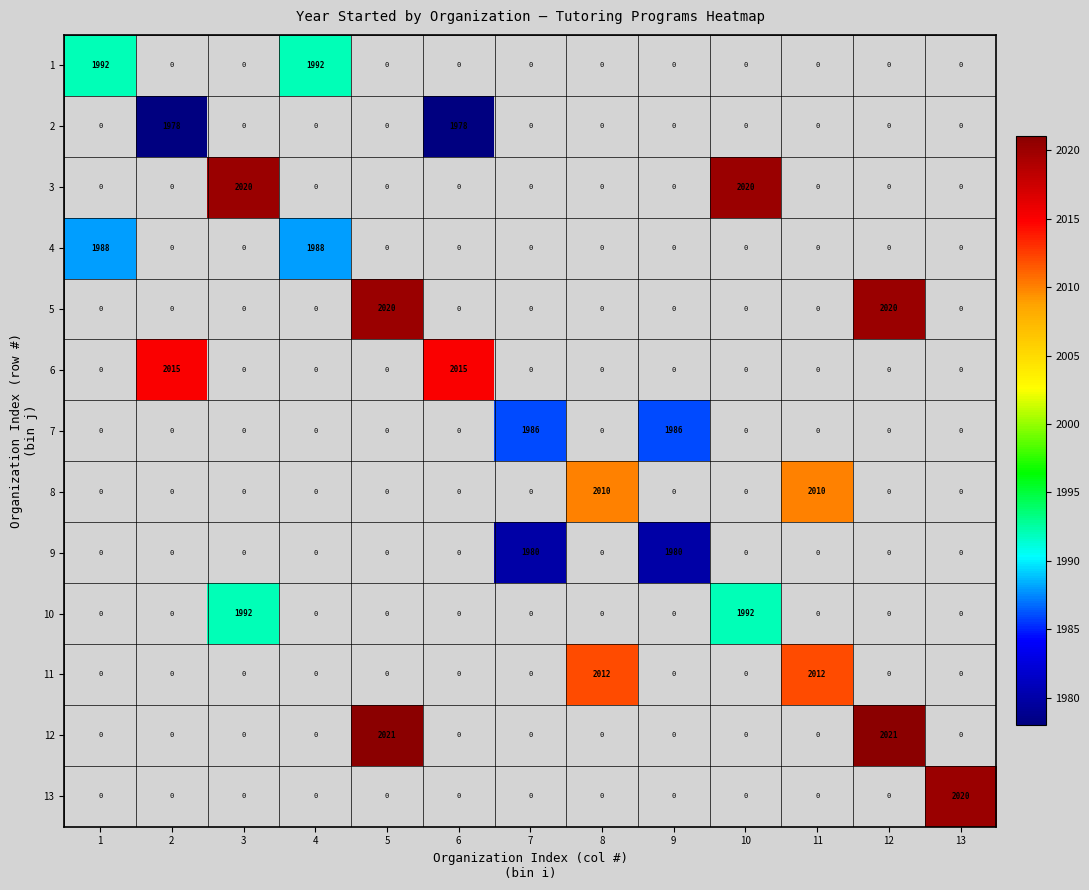

The value of 10 at 3 is 3243. True or false?

False